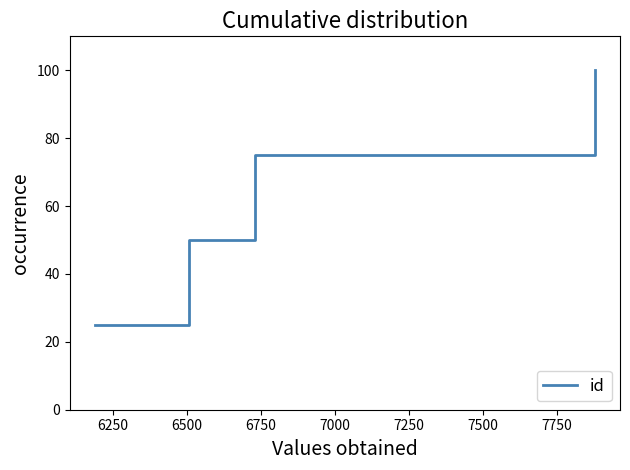

What is the minimum value shown in the chart?

25